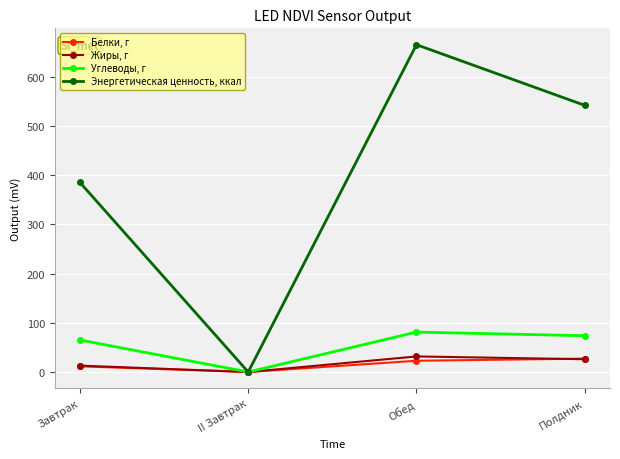

How many interior local peaks does the Энергетическая ценность, ккал series have?

1